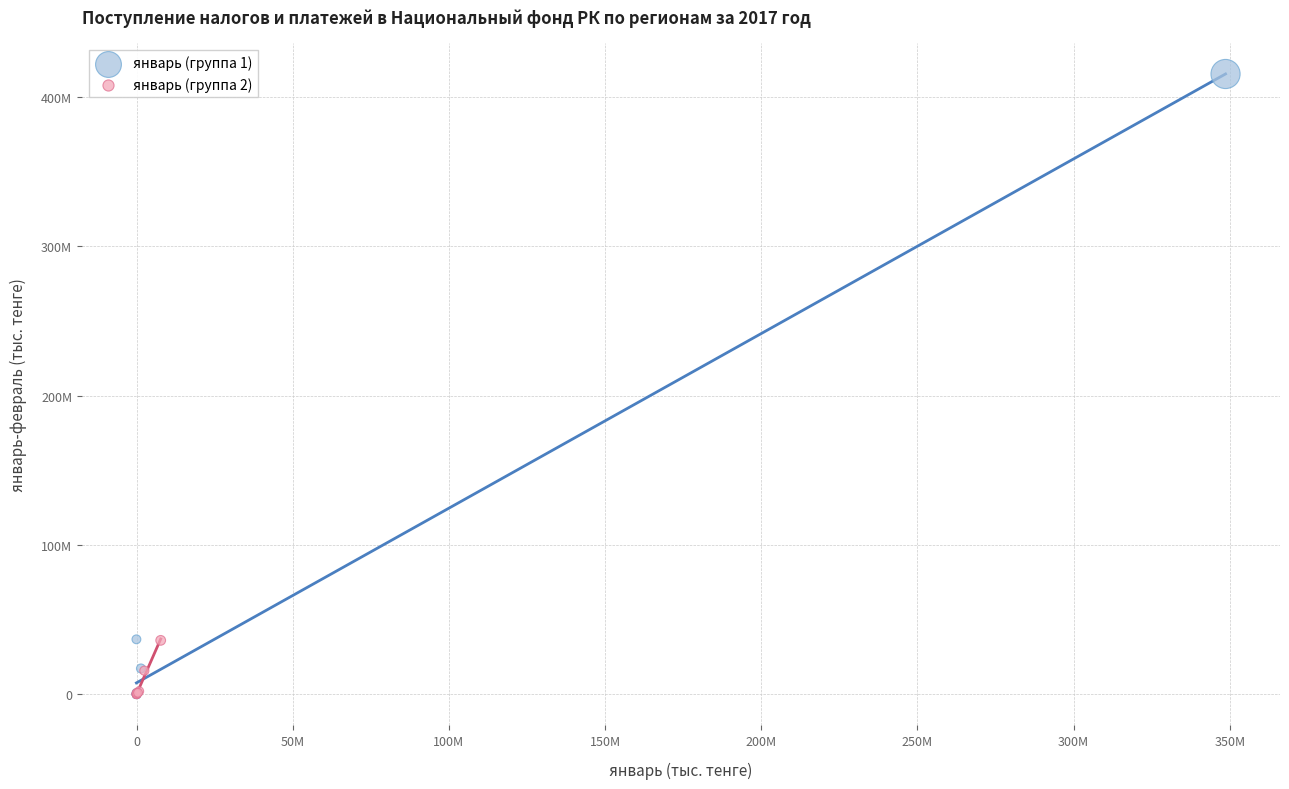

Which series has the largest Y range (max minus min)?

январь (группа 1)